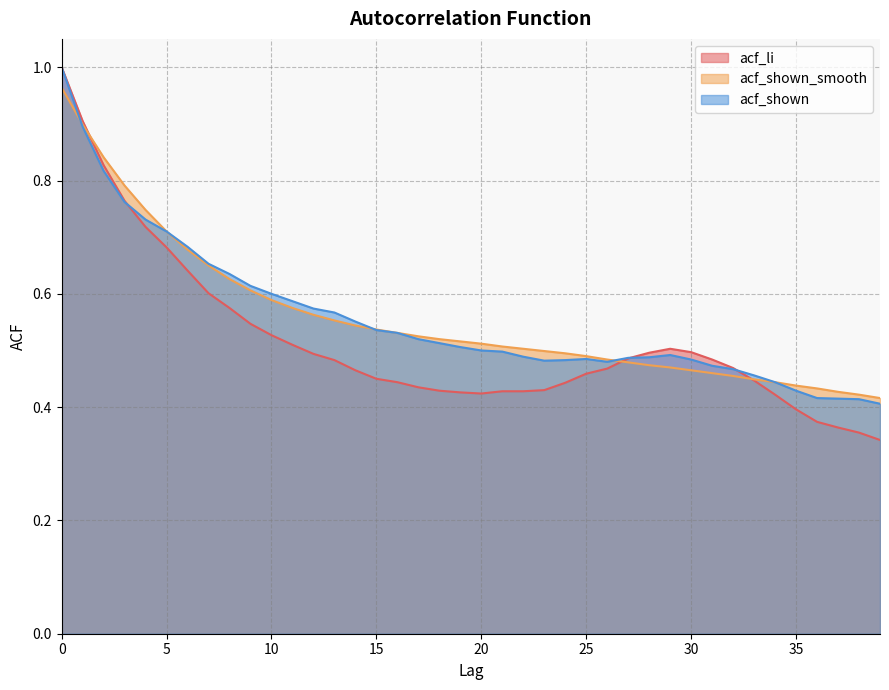

The value of acf_li at 1 is 0.6. True or false?

False